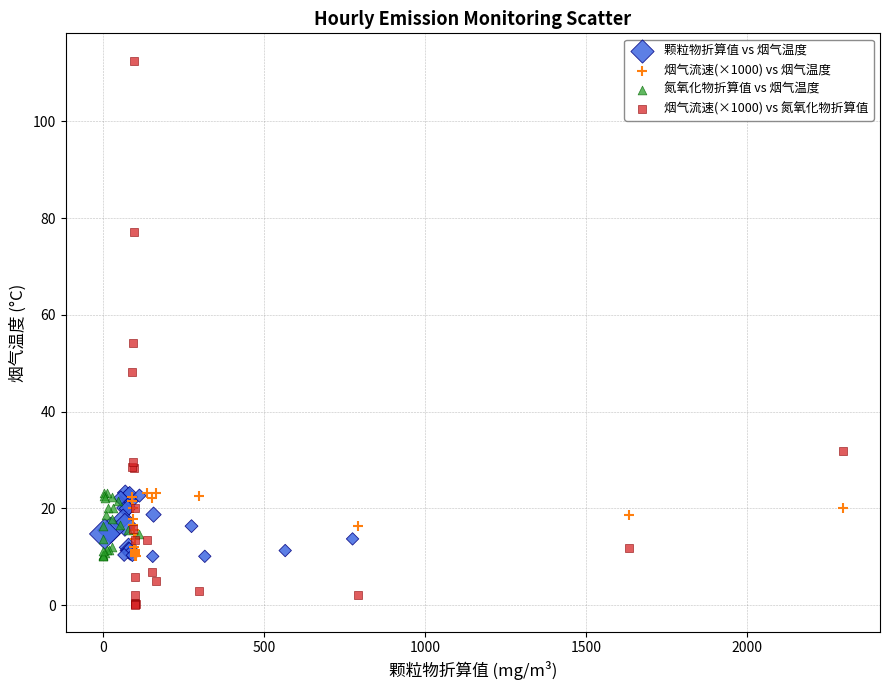

What are all the series names shown in the legend?

颗粒物折算值 vs 烟气温度, 烟气流速(×1000) vs 烟气温度, 氮氧化物折算值 vs 烟气温度, 烟气流速(×1000) vs 氮氧化物折算值